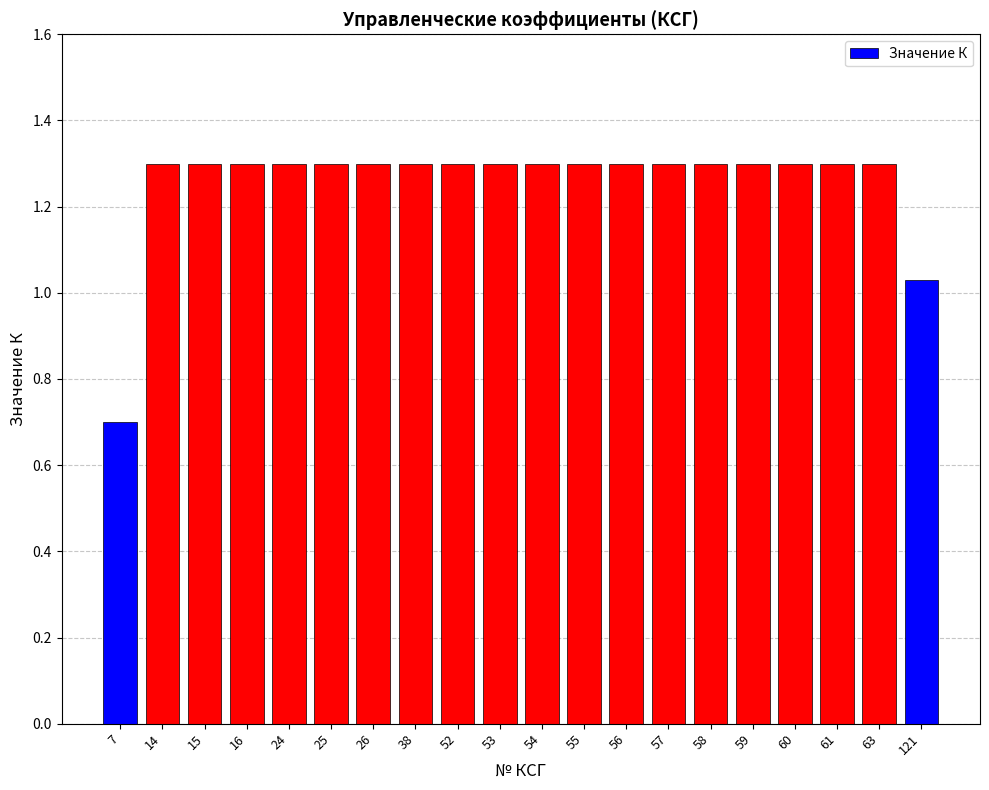

True or false: the data shows 1.3 at 26.

True